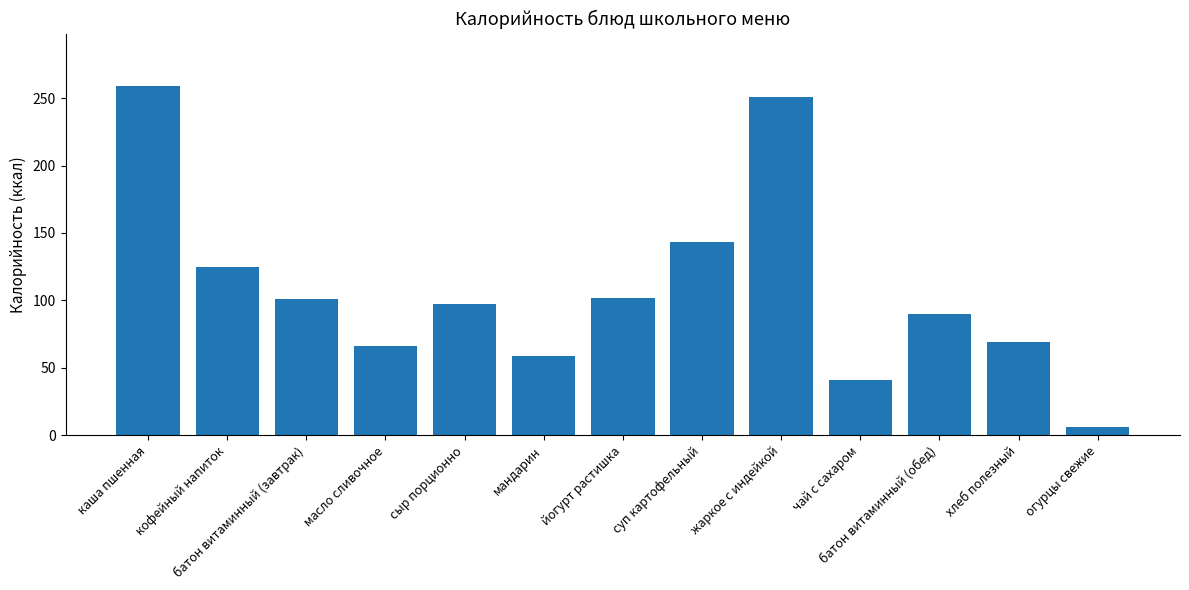

What is the label of the 9th bar from the right?

сыр порционно